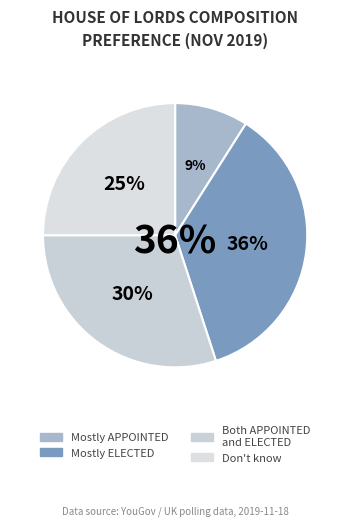

To the nearest percent, what percentage of the pie is A House of Lords with both APPOINTED and ELECTED?

30%